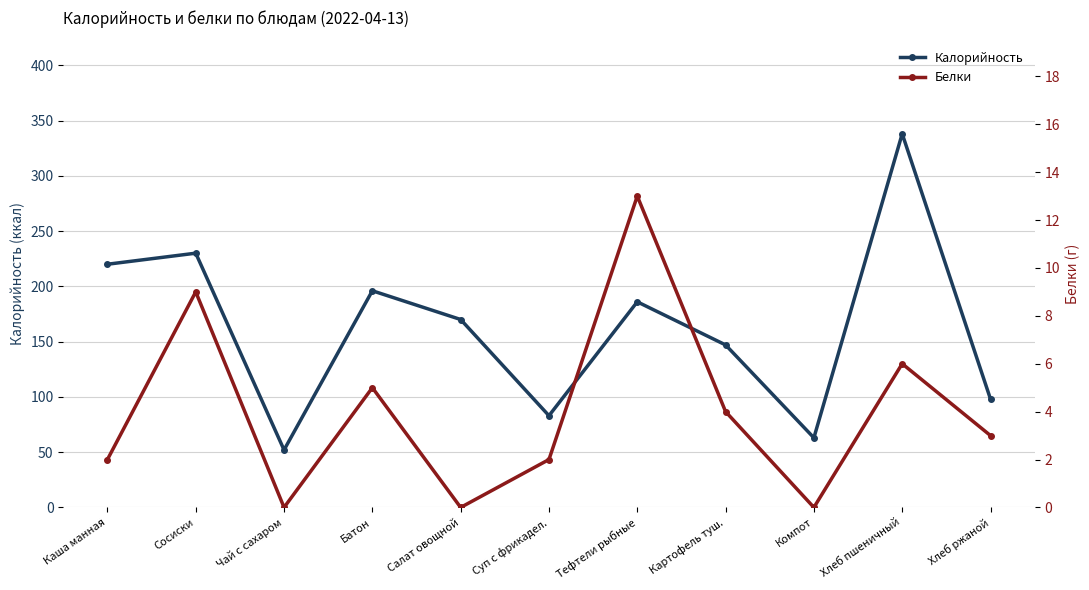

How many values in the Калорийность series are below 170?

5